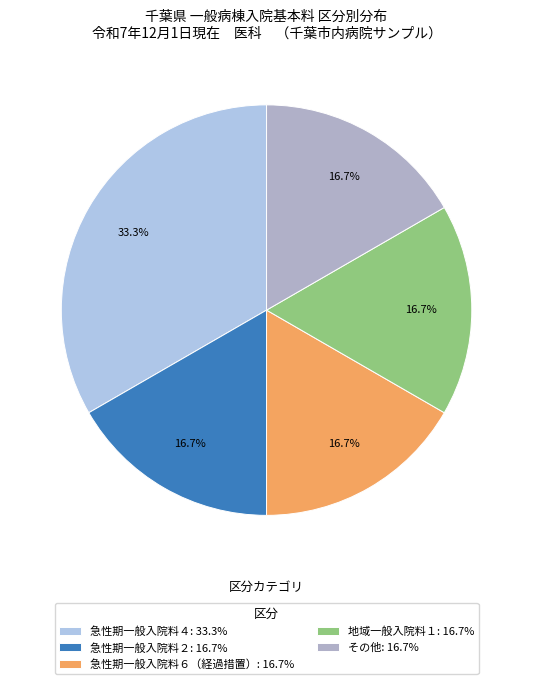

How many segments does this pie chart have?

5